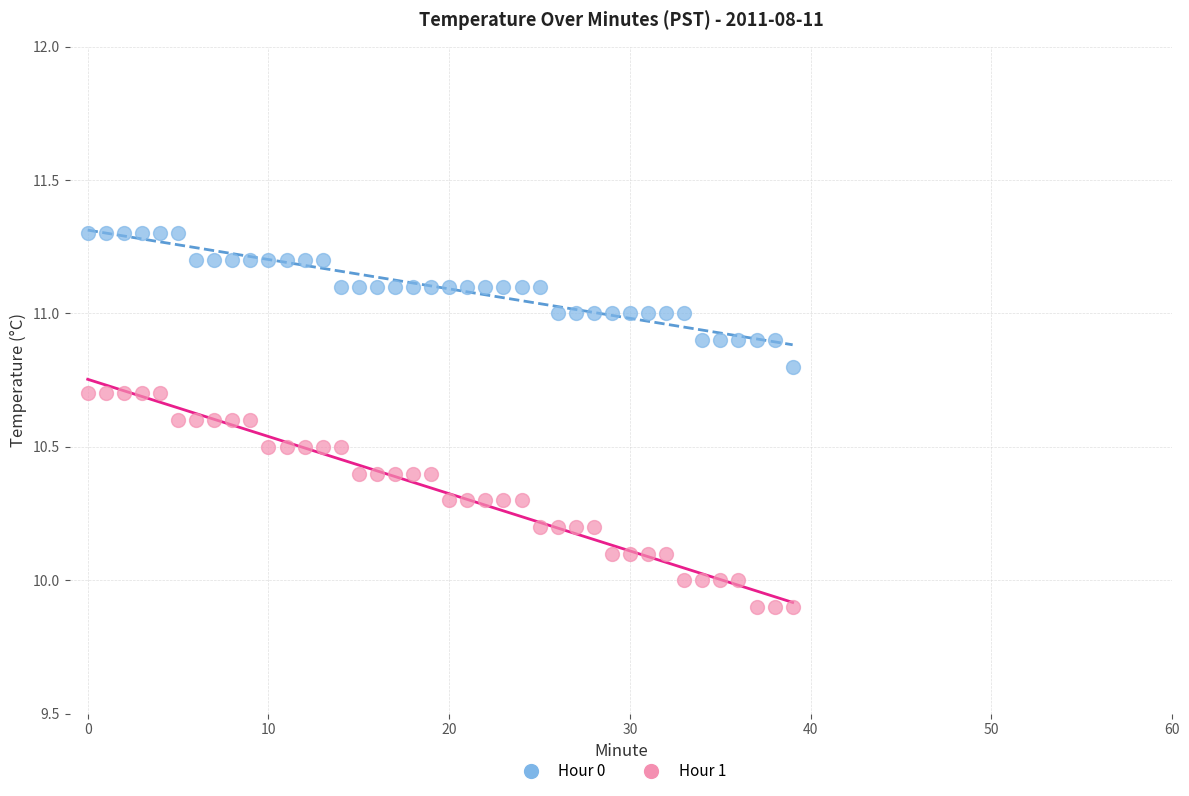

Which series reaches the maximum Y coordinate?

Hour 0